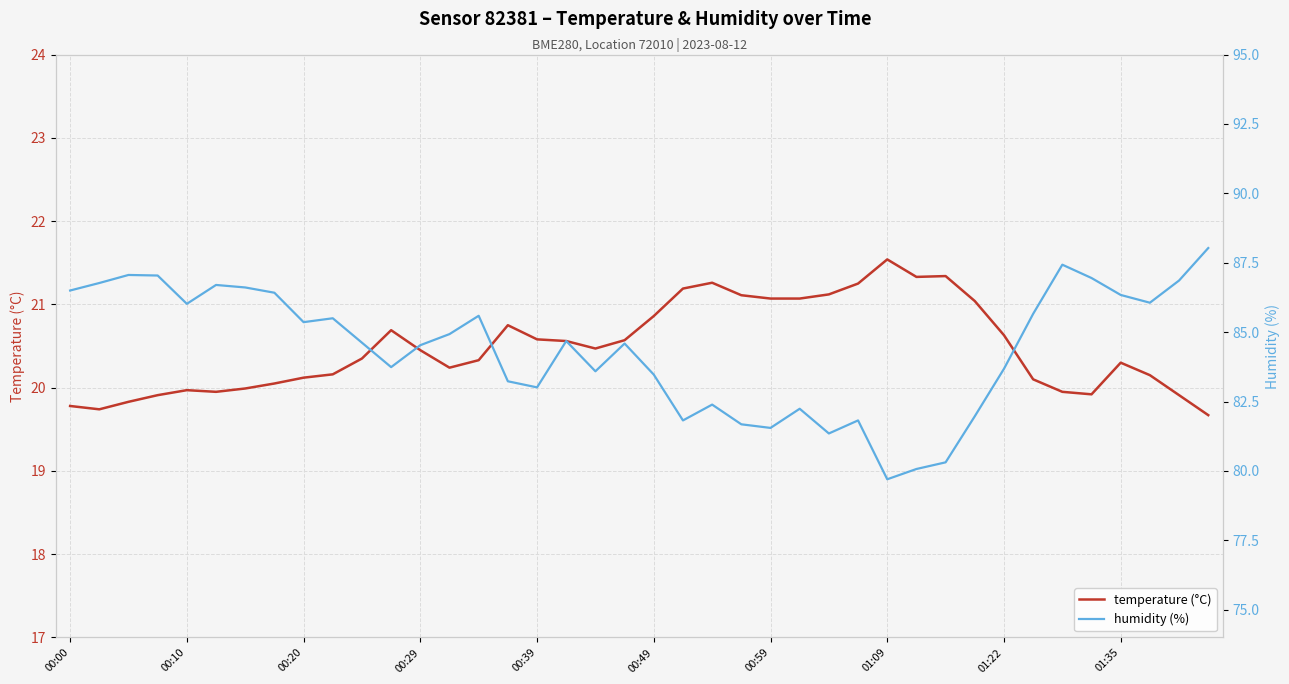

Rank the series at 00:00 from highest to lowest value.

humidity (%), temperature (°C)